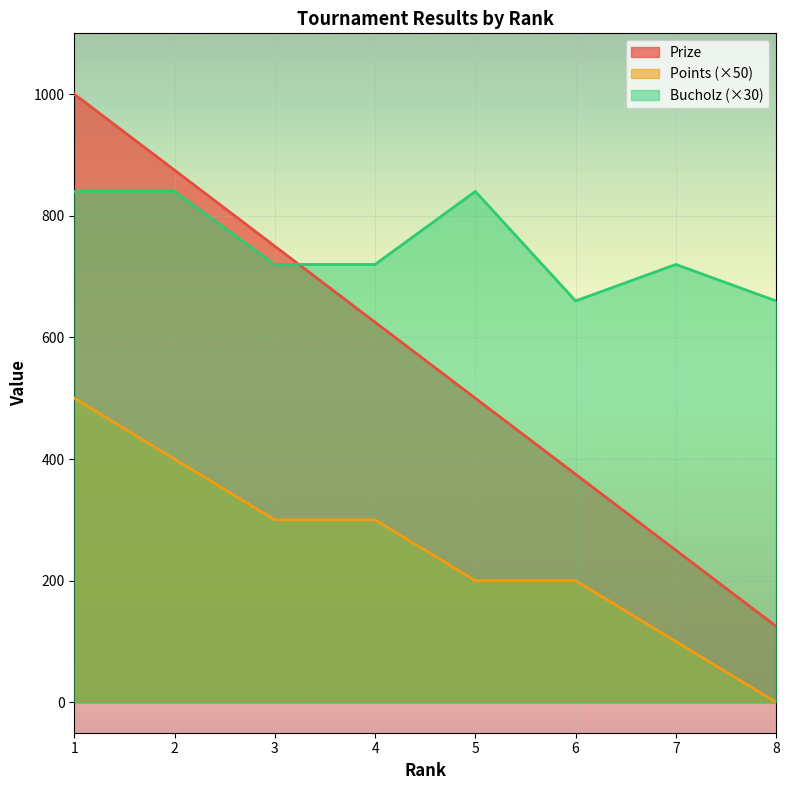

Is the value of Bucholz at 6 greater than the value of Points at 4?

Yes